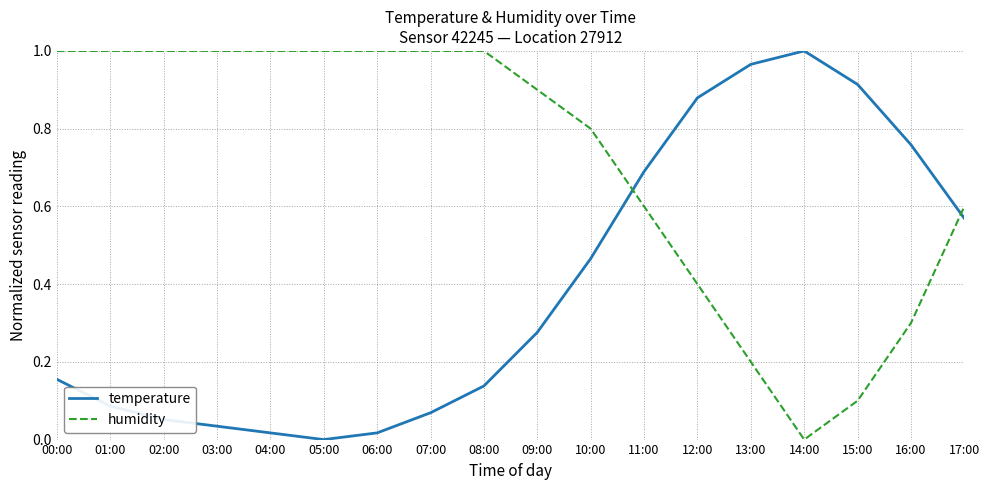

True or false: temperature has a value of 1.0 at 13:00.

True